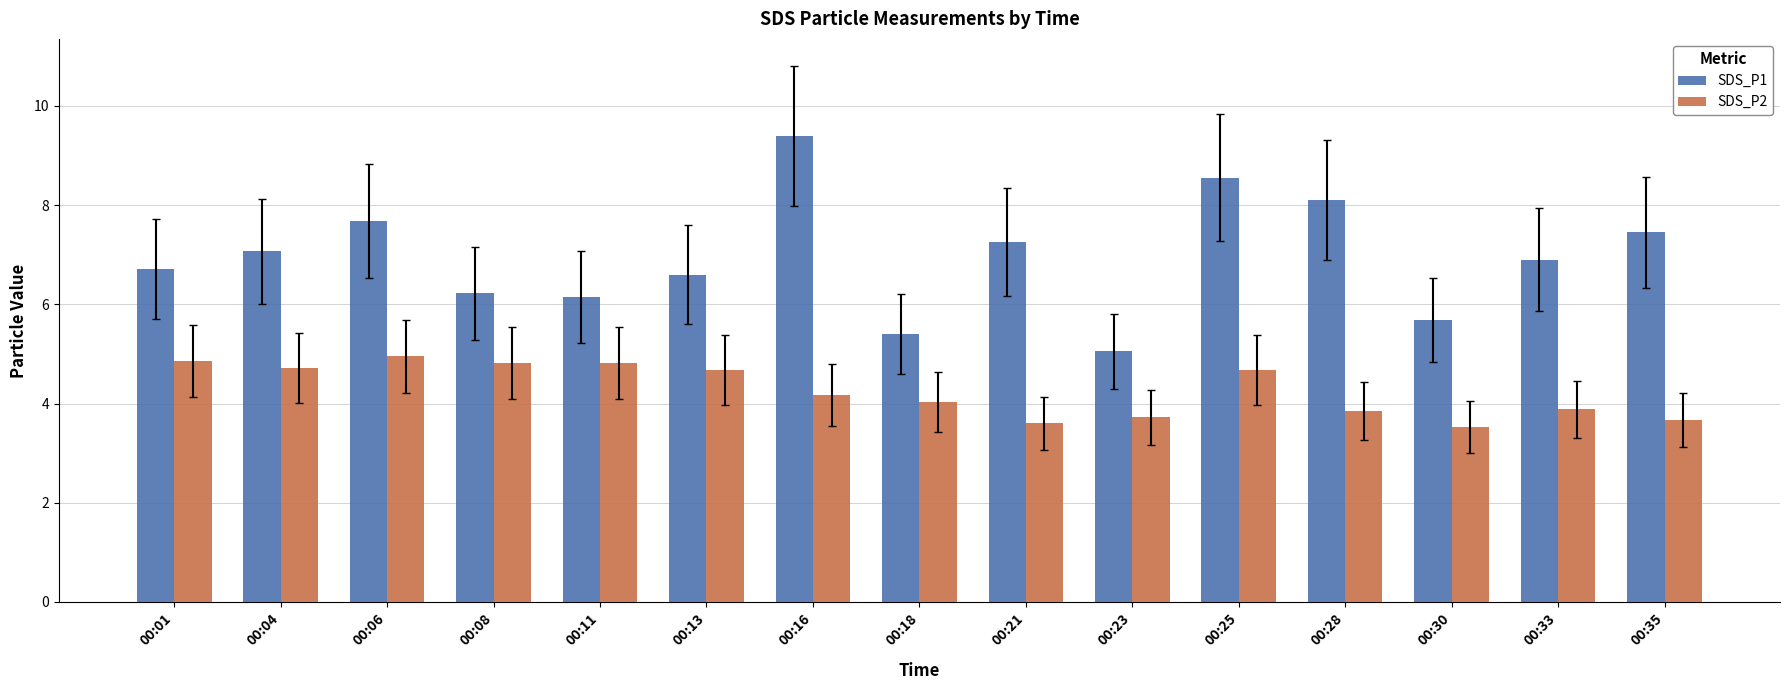

What is the sum of all SDS_P2 values?

64.0